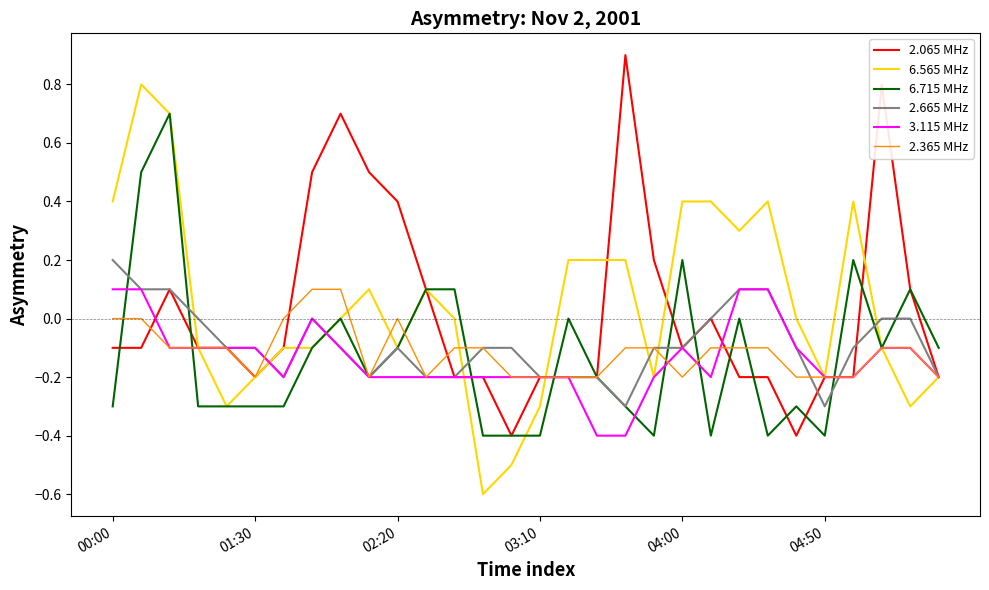

What is the greatest value displayed?

0.9